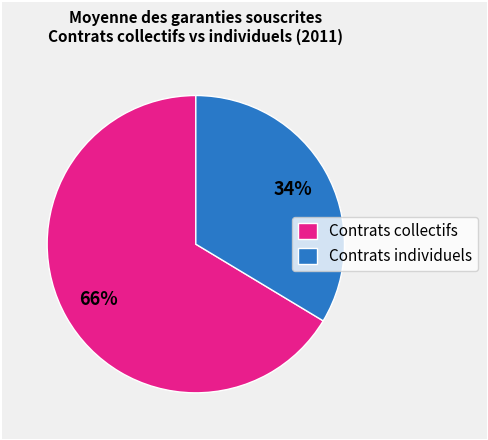

What is the ratio of the value at Contrats individuels to the value at Contrats collectifs?

0.5